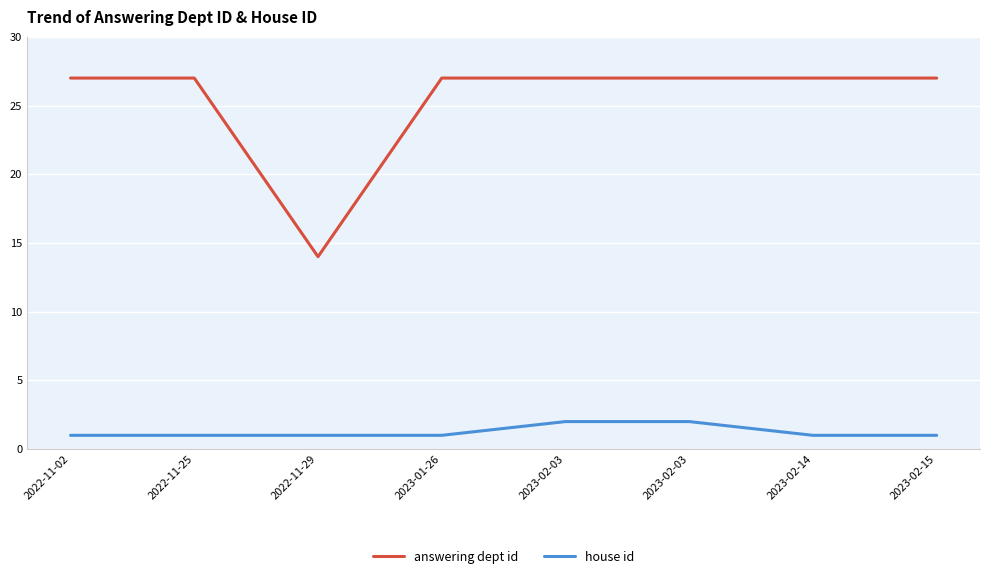

True or false: answering dept id and house id cross at least once.

False